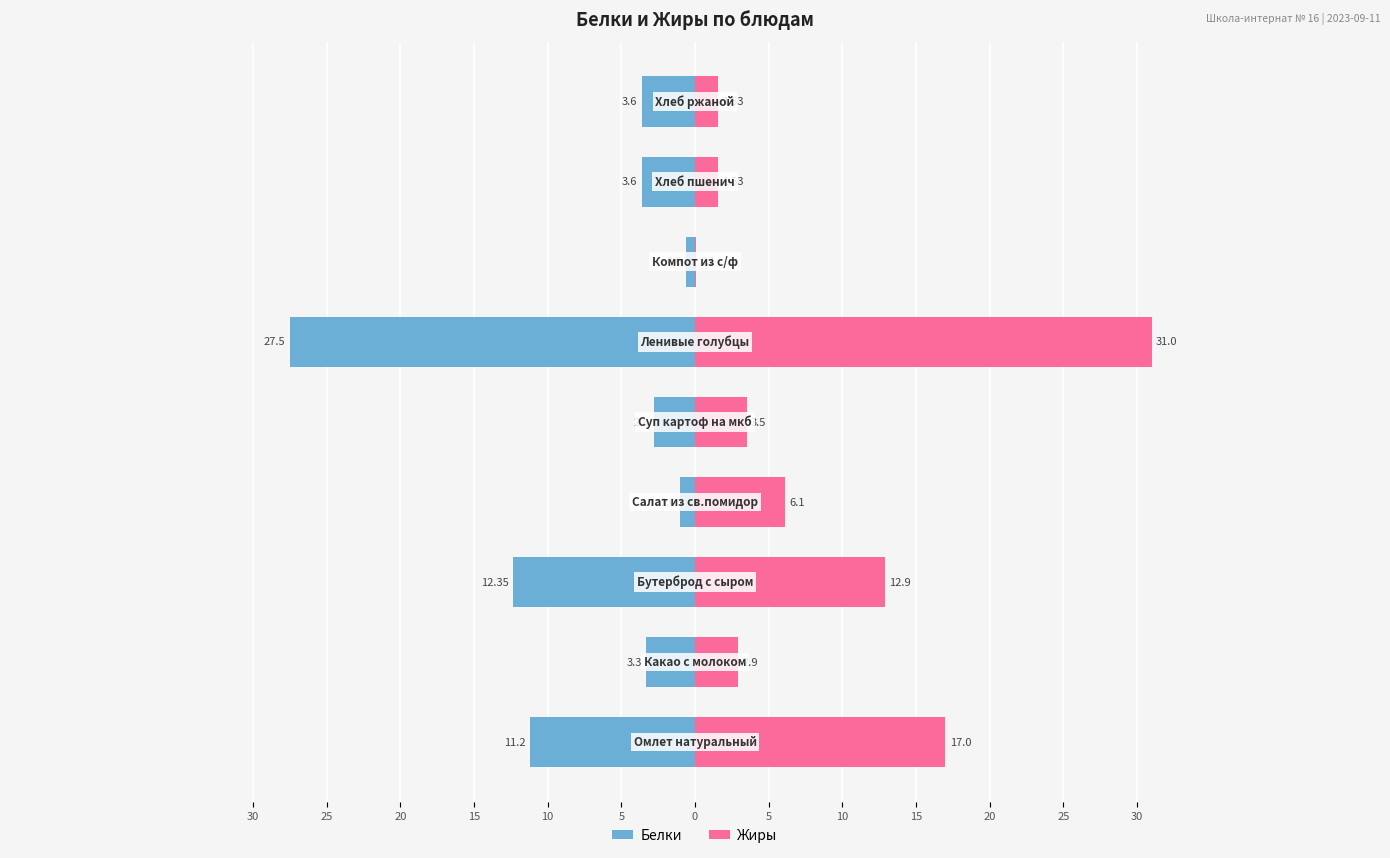

What is the minimum value shown in the chart?

-27.5